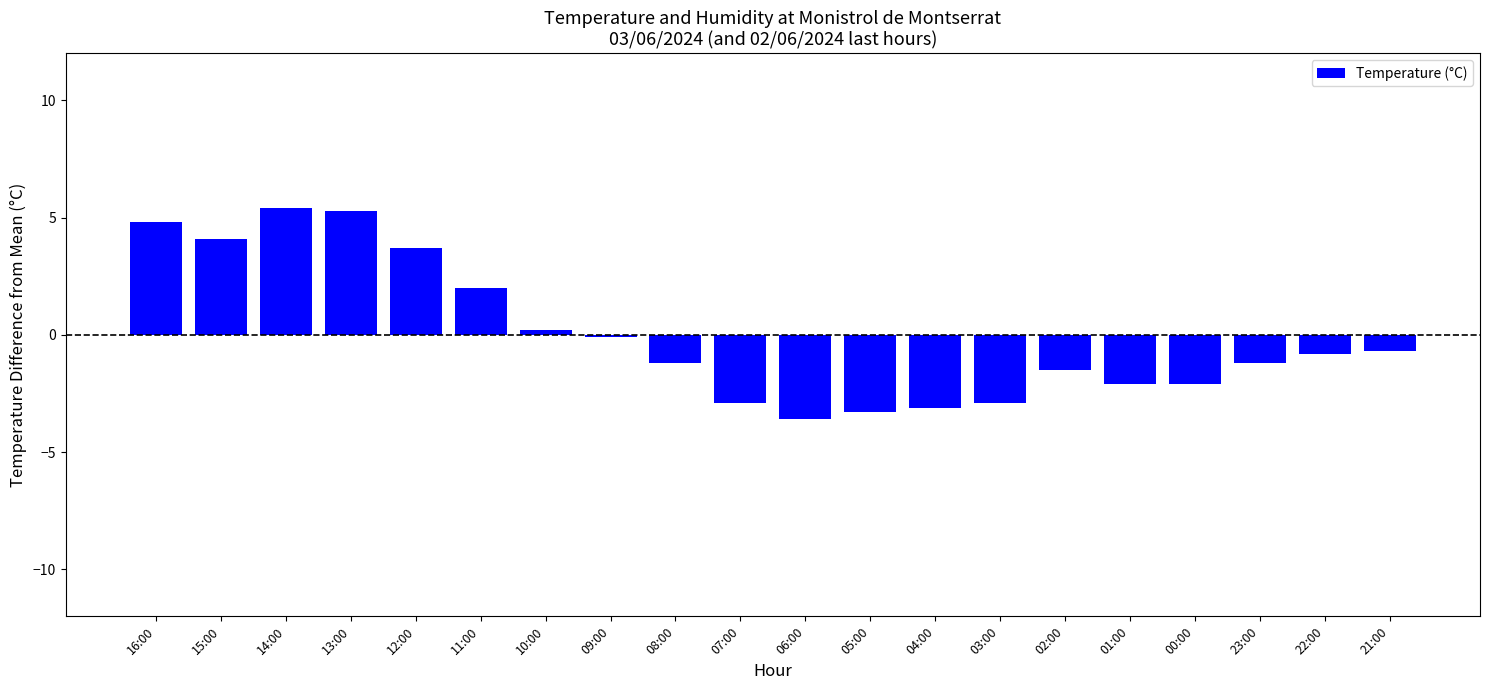

True or false: the data shows -1.2 at 23:00.

True